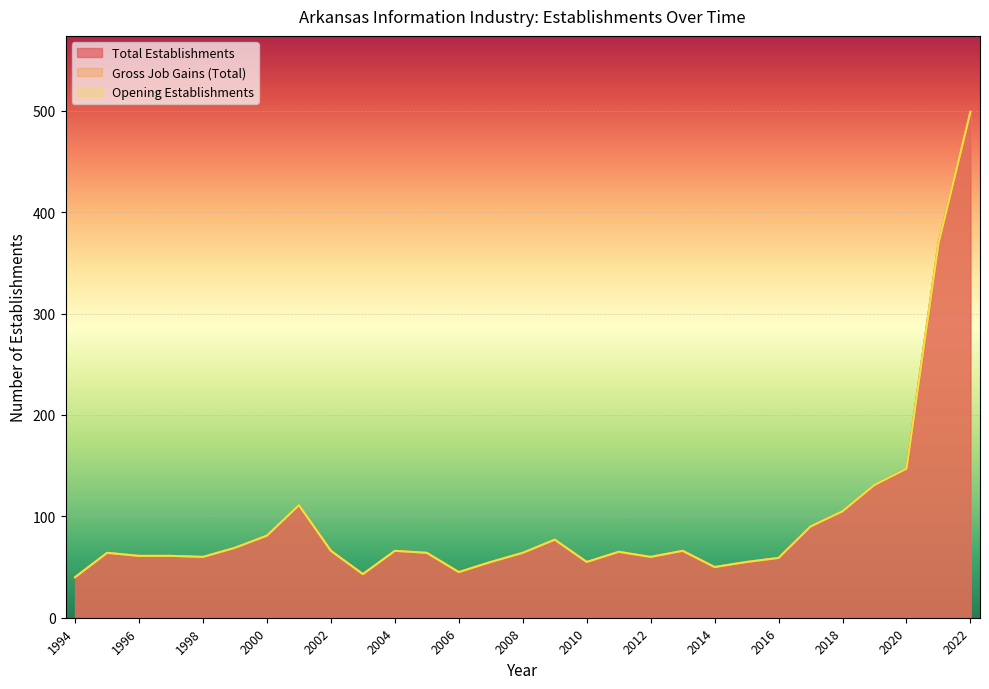

Where does the Total Establishments series first go above 64?

1999